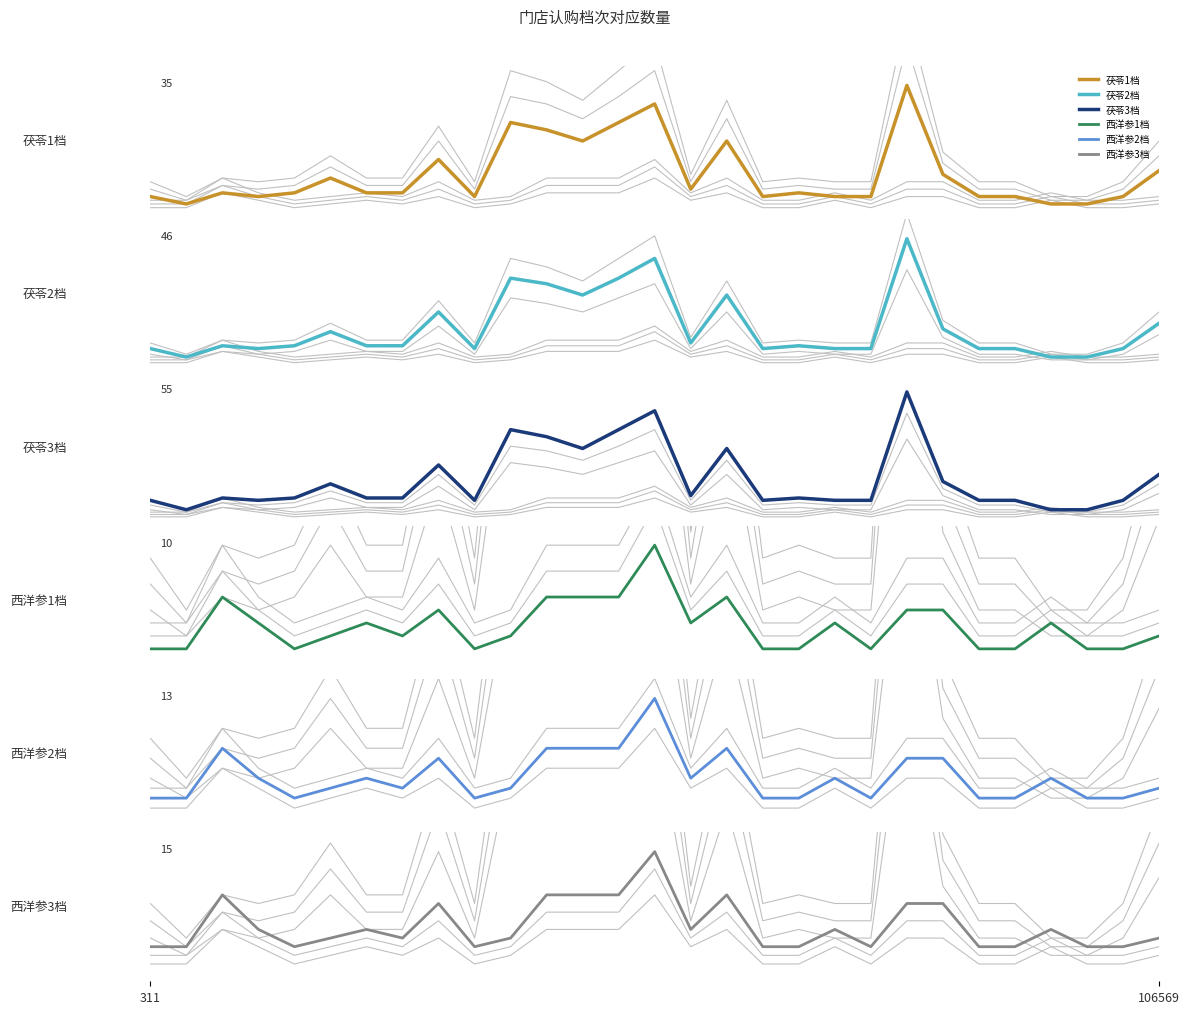

What is the difference between the maximum and minimum values in the 西洋参1档 series?

8